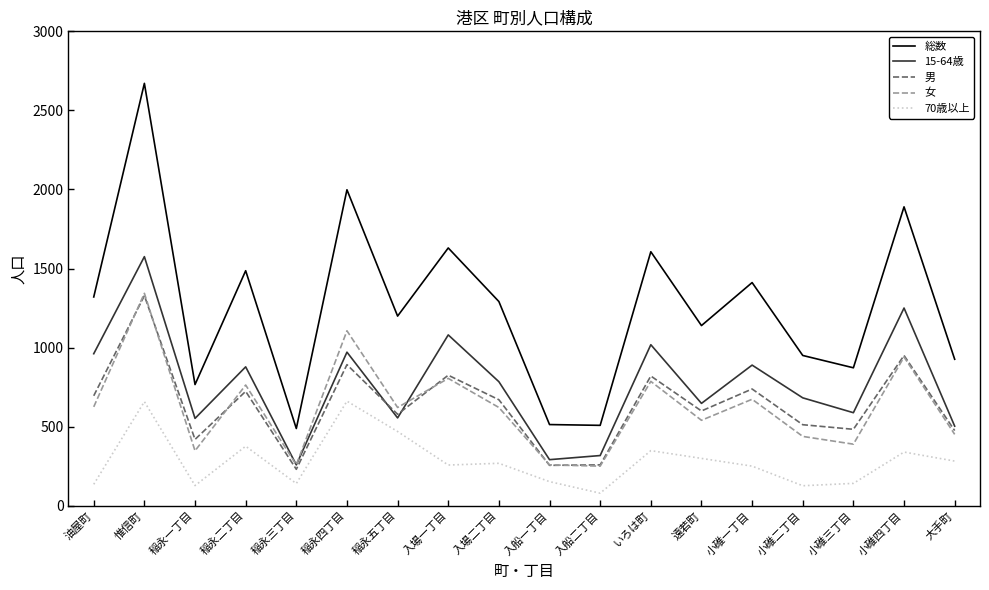

Is it true that 70歳以上 equals 373 at 入場二丁目?

False